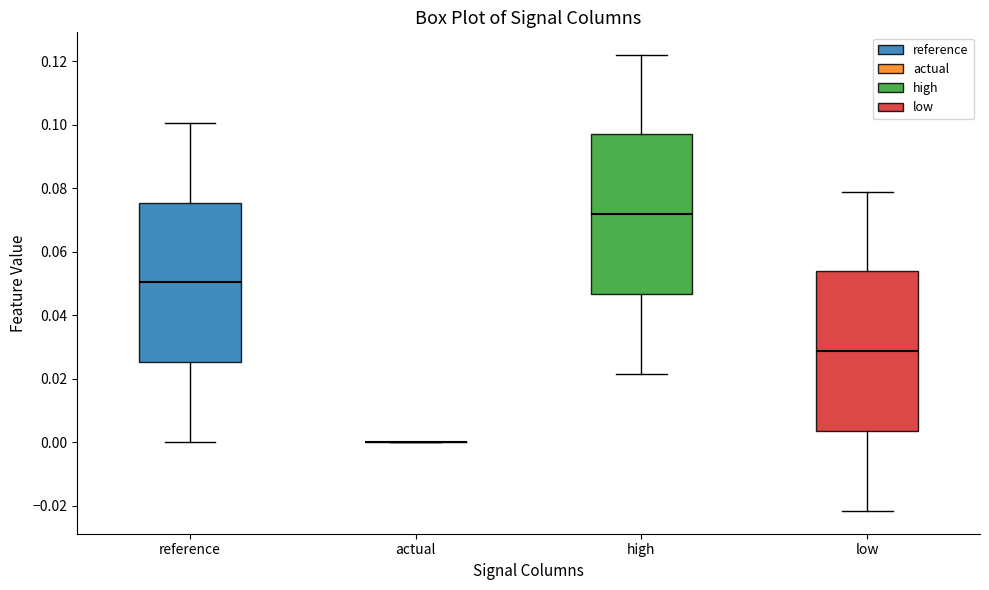

Where does the lower whisker of the box for high end on the y-axis? The values are not printed on the chart, so give them approximately, as read against the axis.

0.022